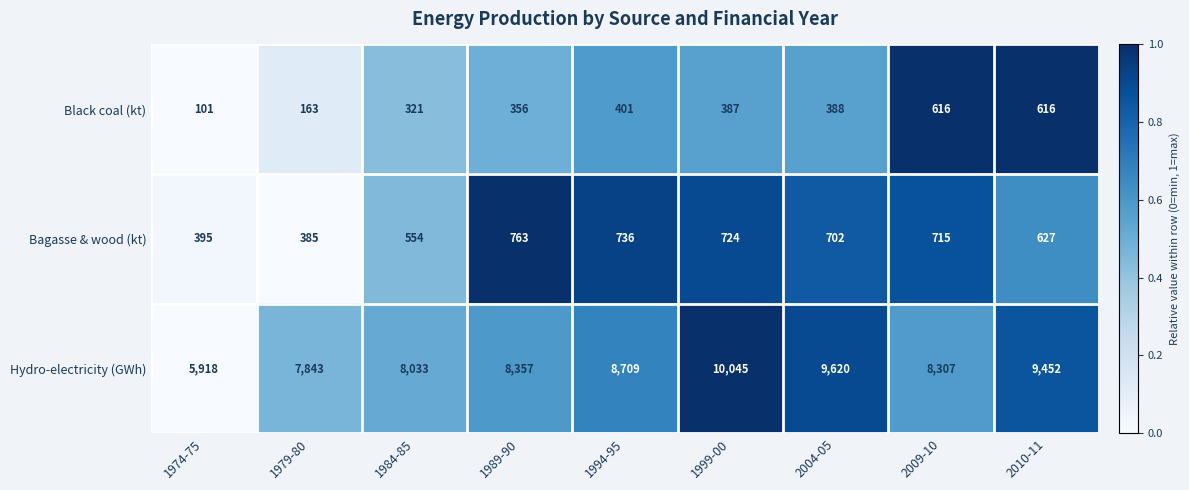

List the series in order of their peak value, highest first.

Hydro-electricity (GWh), Bagasse & wood (kt), Black coal (kt)